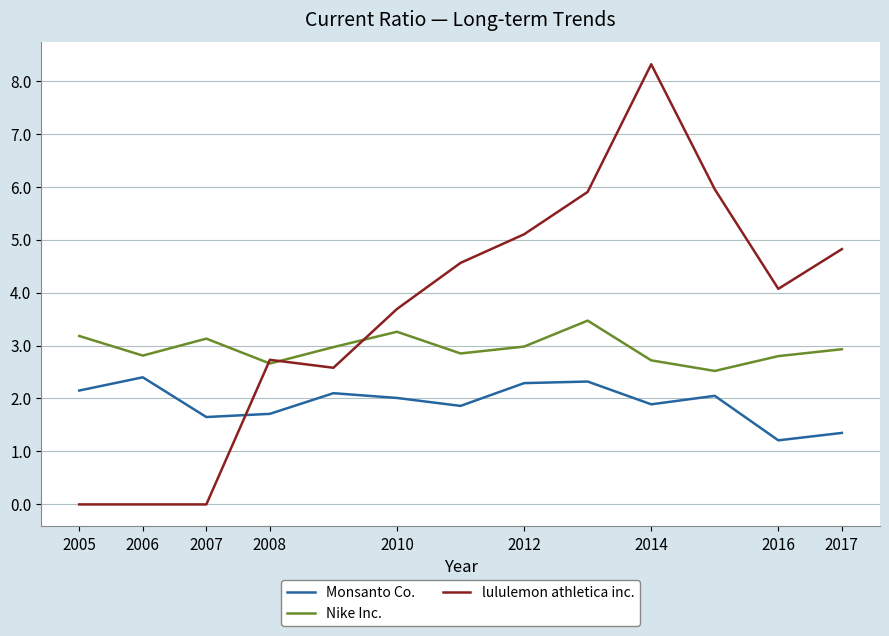

What is the maximum value shown in the chart?

8.3